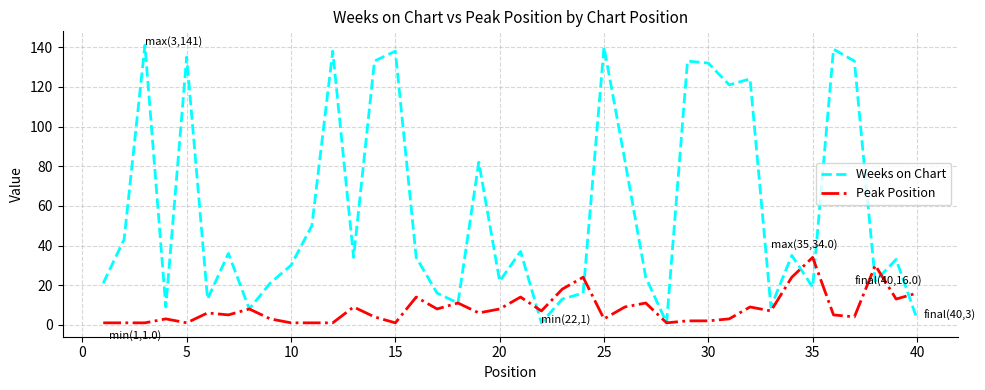

Reading left to right, extract all data points from this chart.

Weeks on Chart: 21	43	141	9	135	13	36	8	21	30	50	138	34	133	138	34	16	11	82	22	37	1	13	16	140	83	24	1	133	132	121	124	9	35	19	139	133	22	33	3
Peak Position: 1	1	1	3	1	6	5	8	3	1	1	1	9	4	1	14	8	11	6	8	14	7	18	24	3	9	11	1	2	2	3	9	7	24	34	5	4	30	13	16